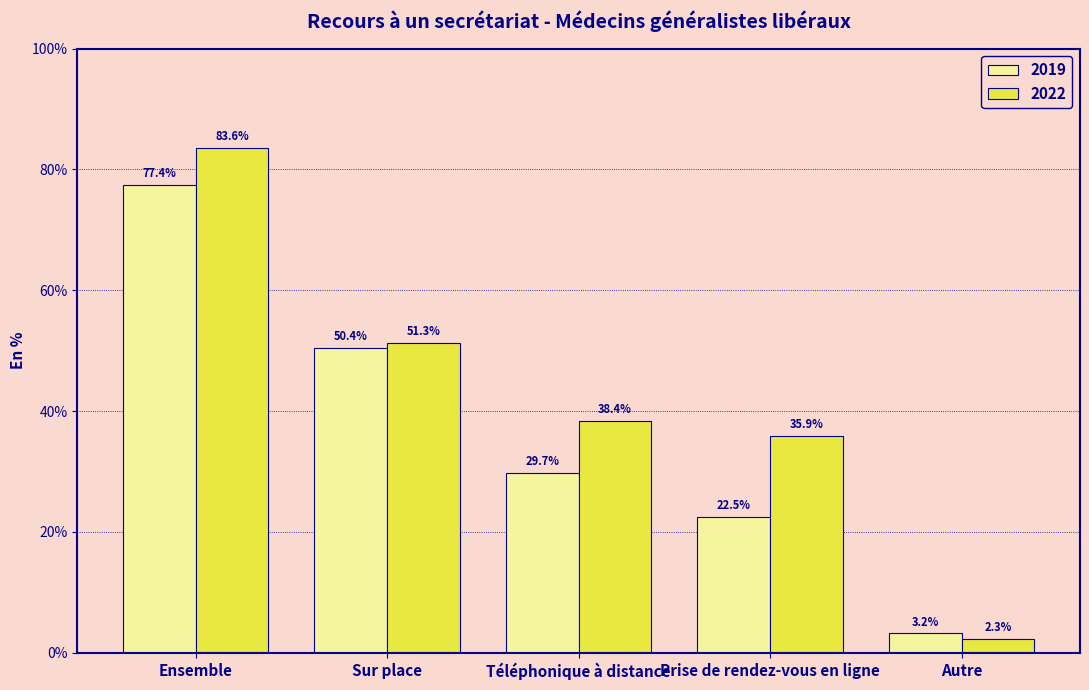

How many data points in 2022 are less than 38?

2